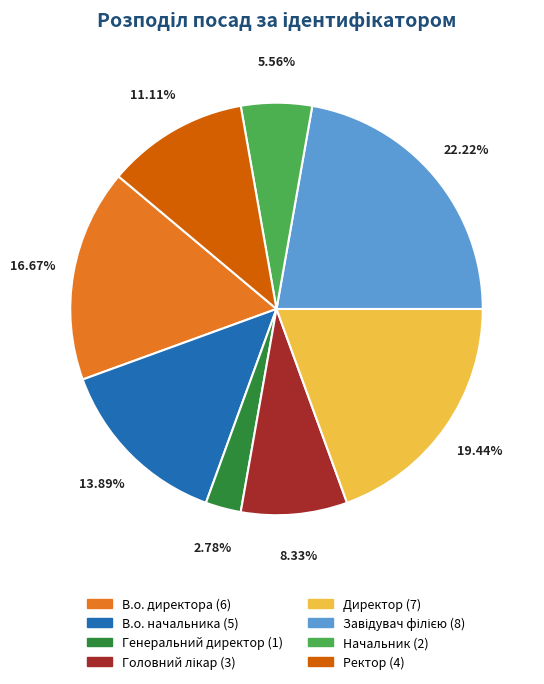

Which category has the smallest portion of the pie?

Генеральний директор